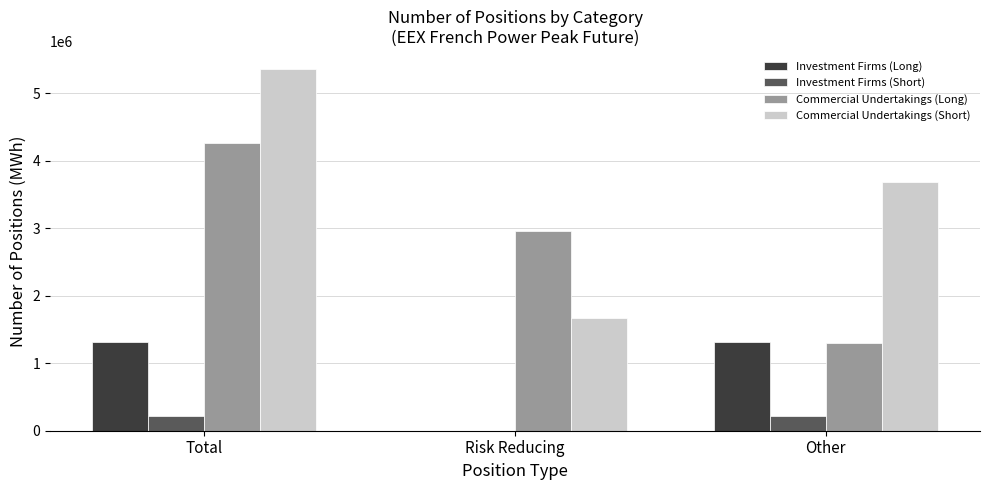

What are all the series names shown in the legend?

Investment Firms (Long), Investment Firms (Short), Commercial Undertakings (Long), Commercial Undertakings (Short)